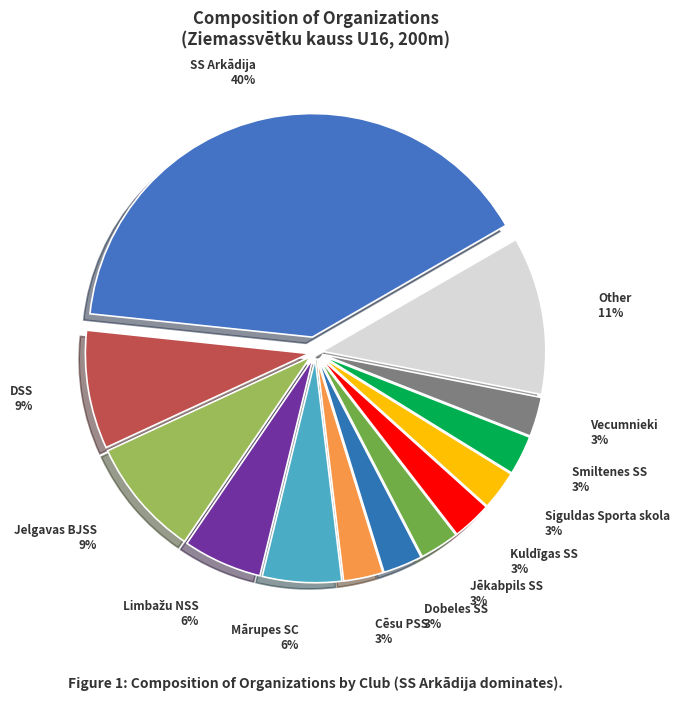

Count the number of slices in the pie.

13